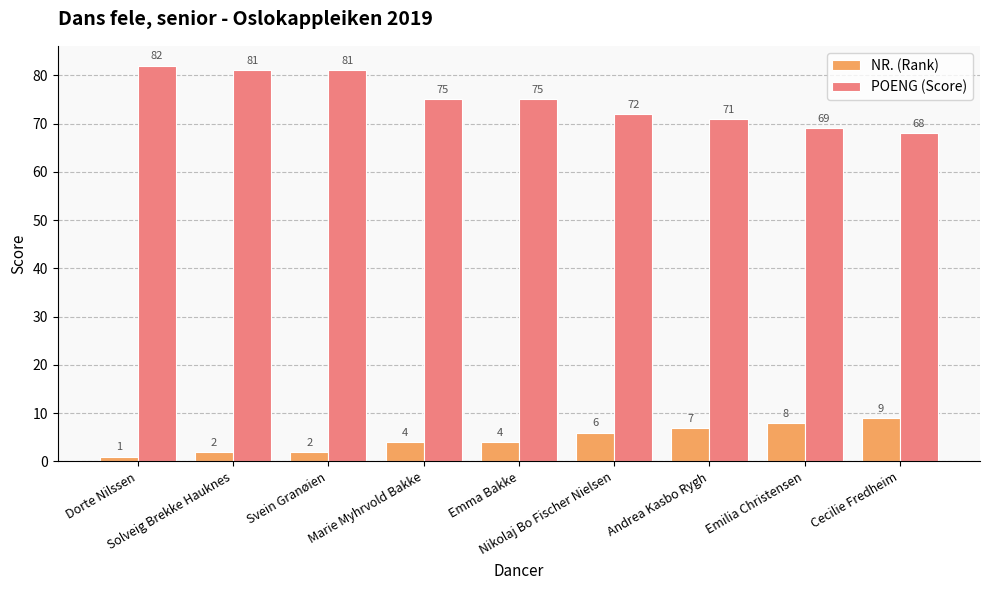

How many data points does each series have?

9